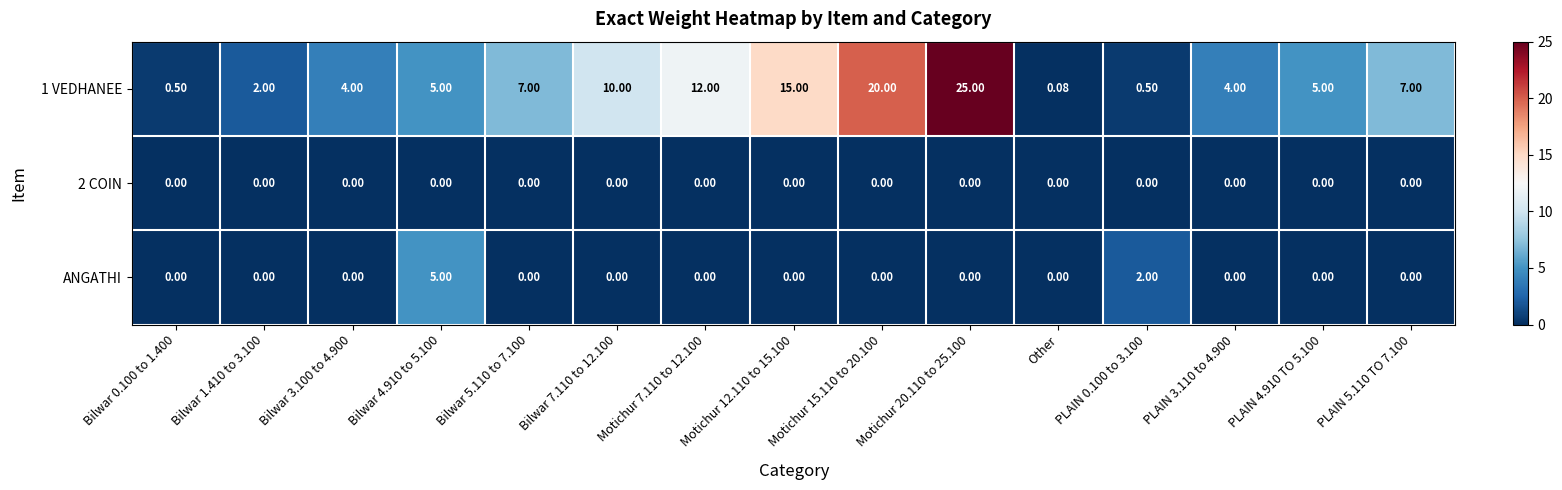

Rank the series by their maximum value, from highest to lowest.

1 VEDHANEE, ANGATHI, 2 COIN